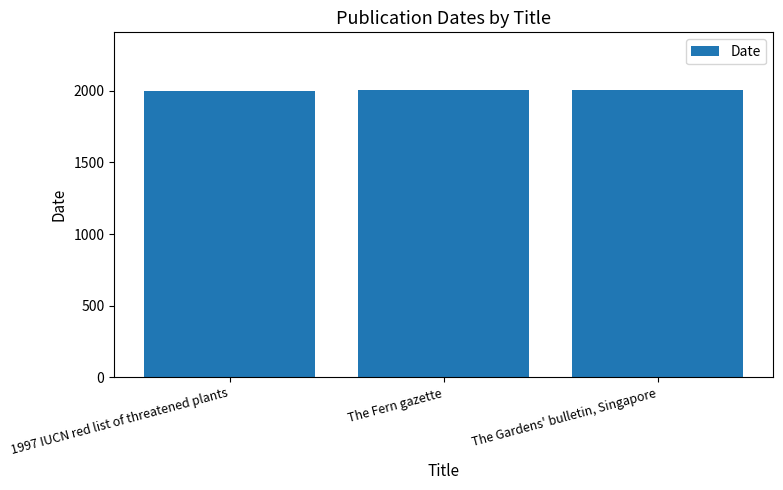

How many data points does each series have?

3